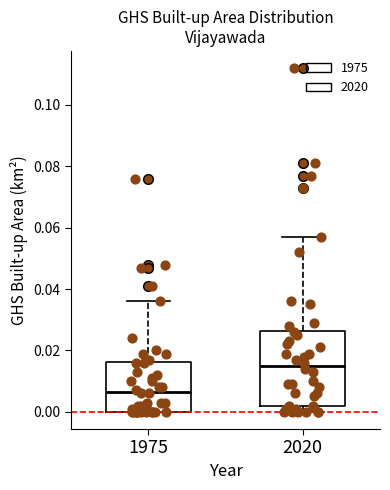

Comparing the boxes themselves (not the whiskers), which one is the tallest?

2020